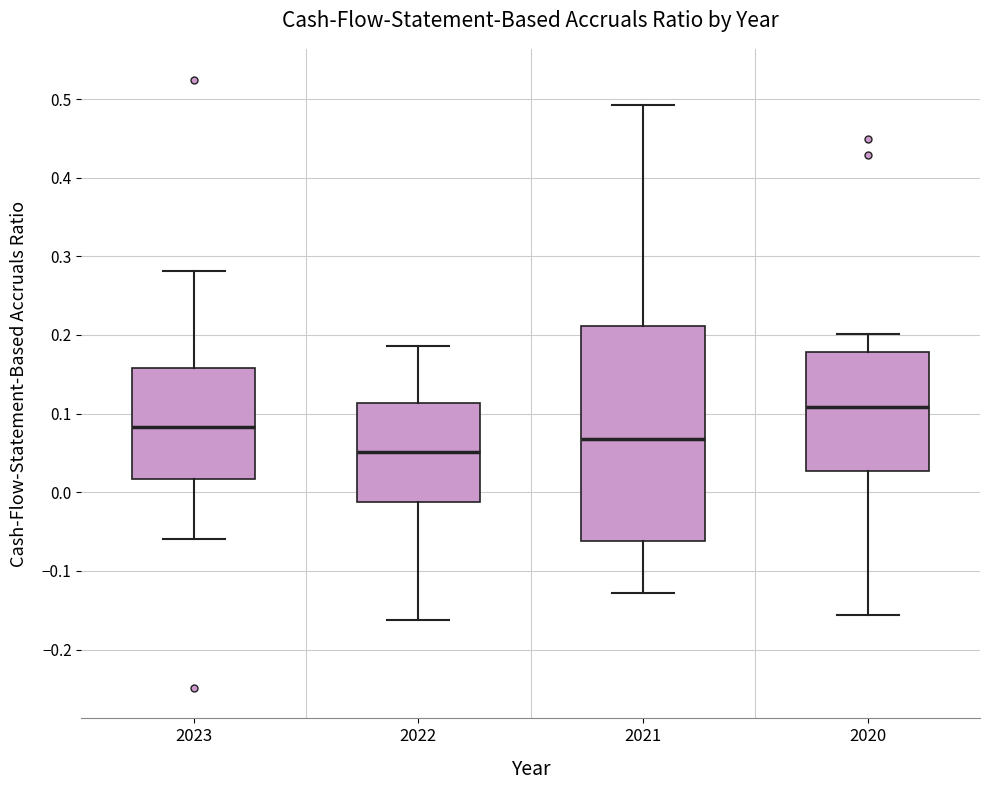

Which box is the tallest, from its lower edge to its upper edge?

2021